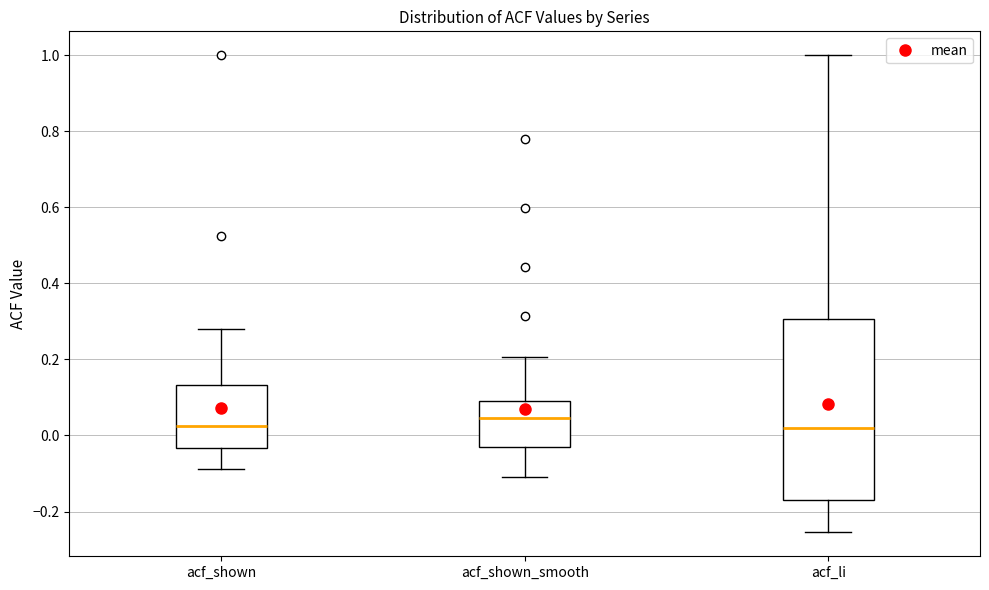

Where is the upper edge of the box for acf_shown on the y-axis? The values are not printed on the chart, so give them approximately, as read against the axis.

0.14